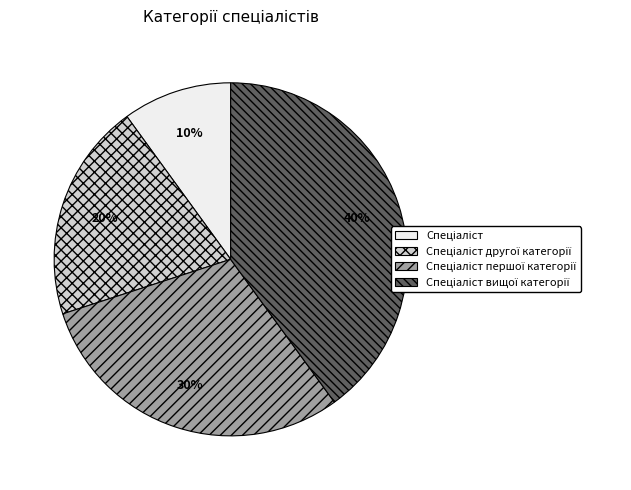

Does any single category account for the majority?

No